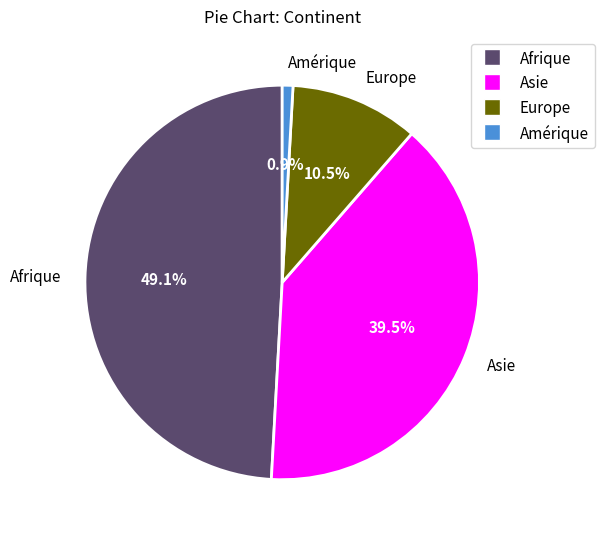

To the nearest percent, what portion does Amérique represent?

1%